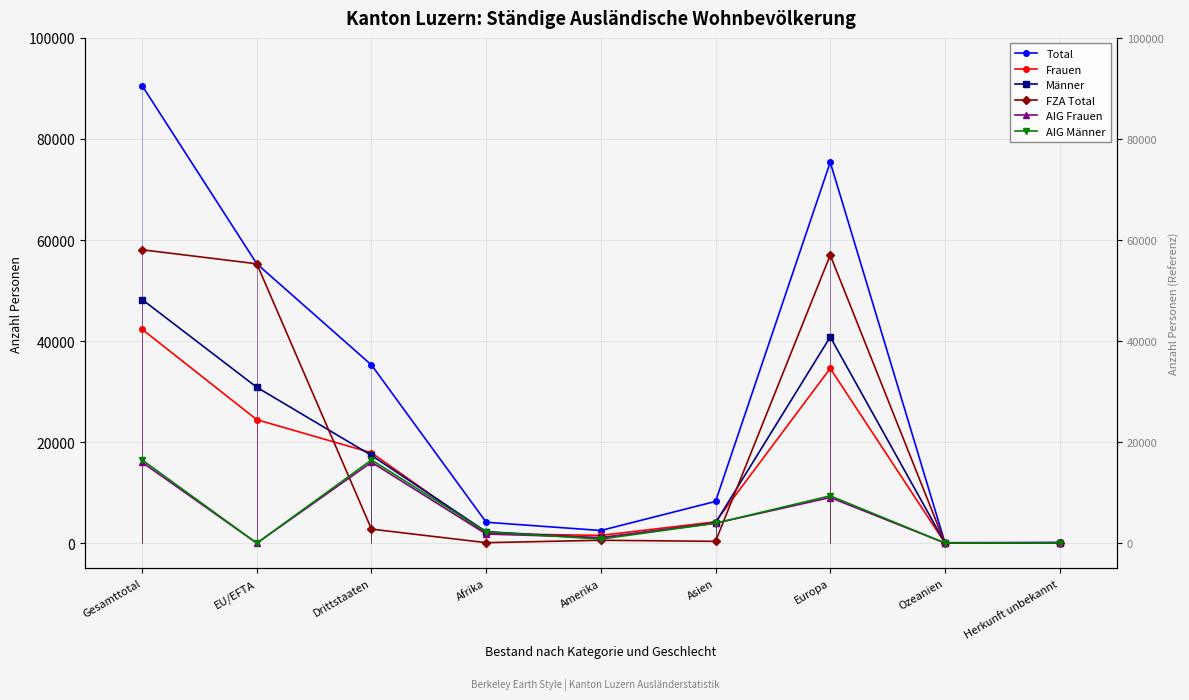

What is the approximate value of FZA Total at Europa?

57006